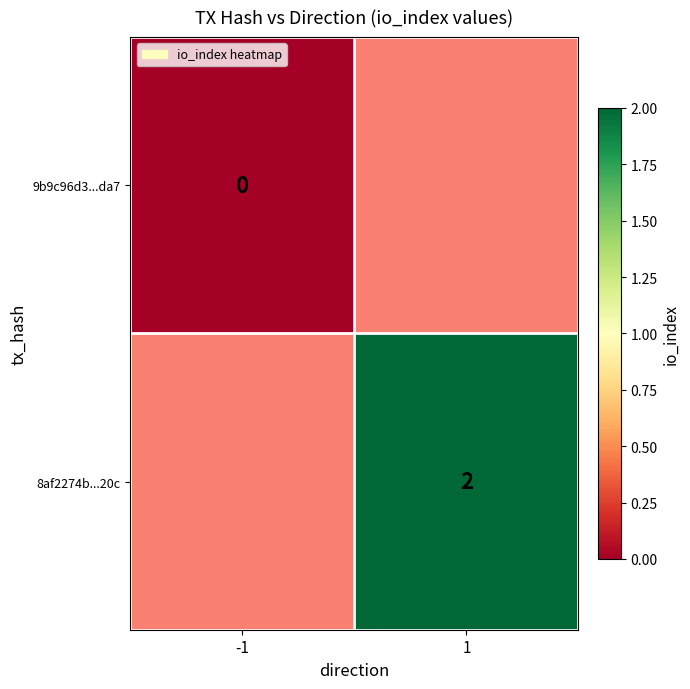

Is it true that 8af2274b...20c equals 2 at 1?

True